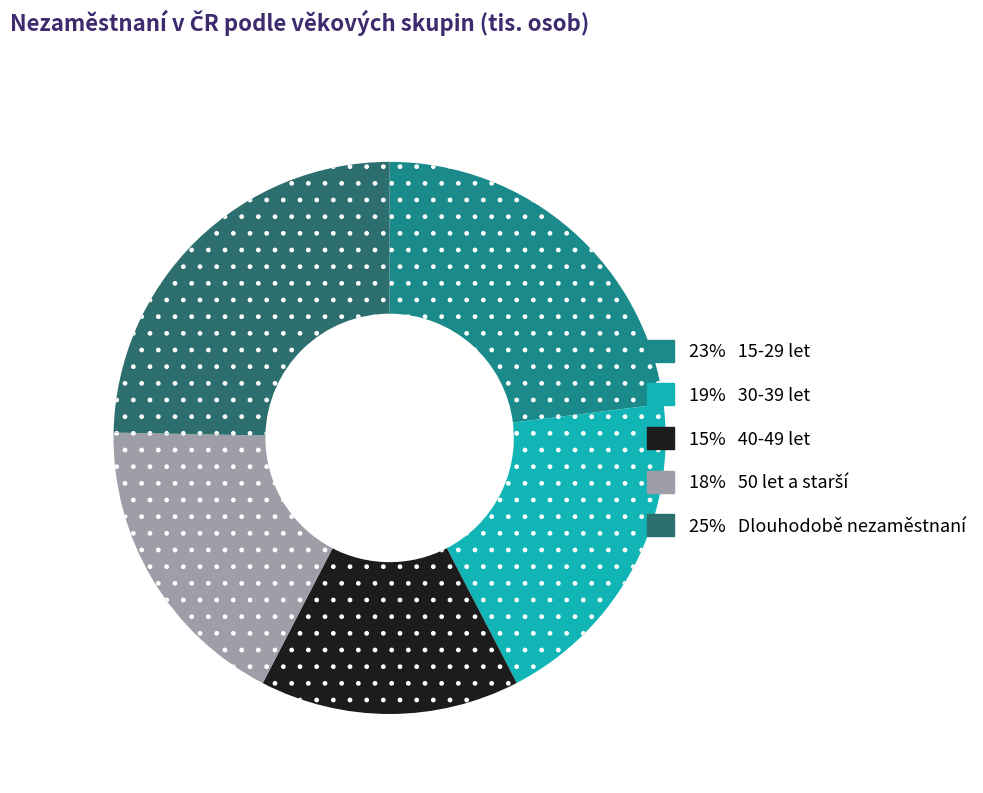

Is there a majority slice in this chart?

No